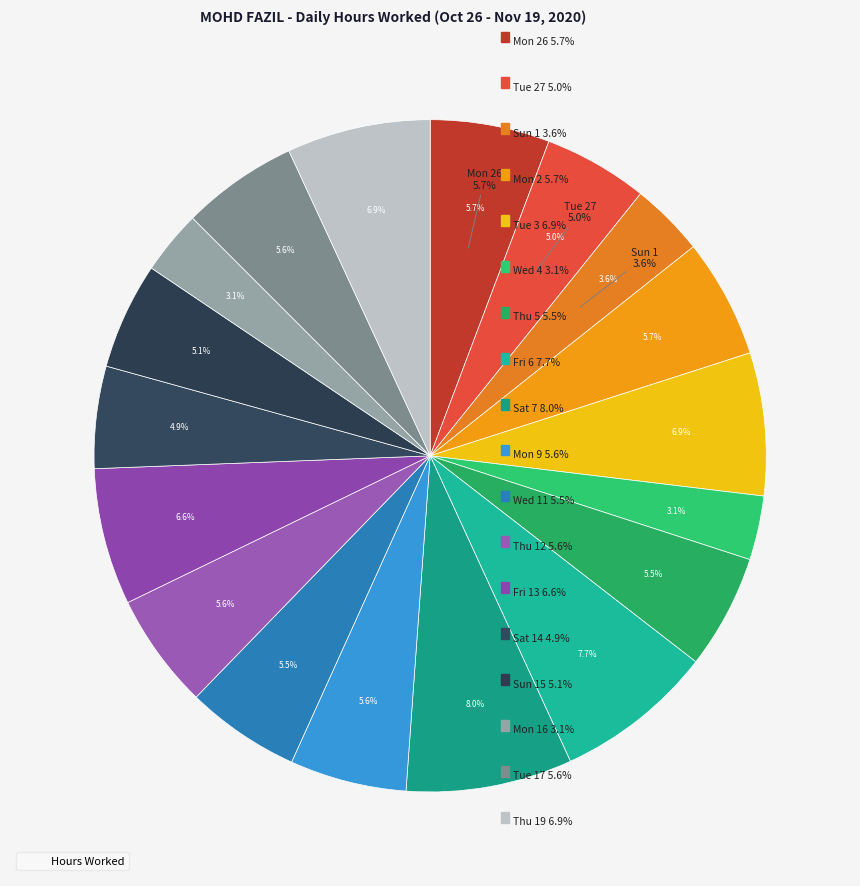

To the nearest percent, what is the combined percentage of Sat 7 and Sat 14?

13%